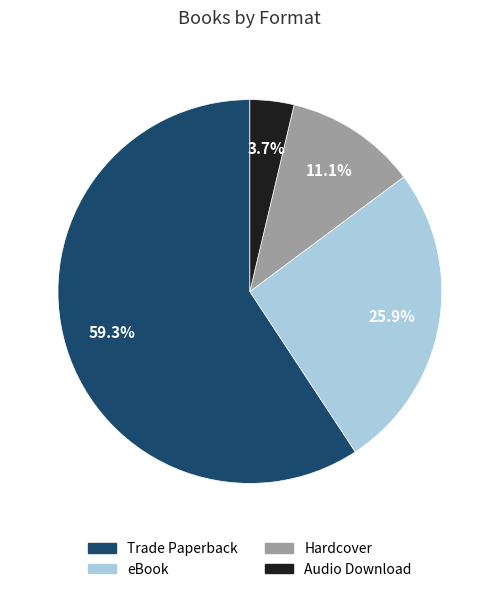

Which slice is the smallest?

Audio Download